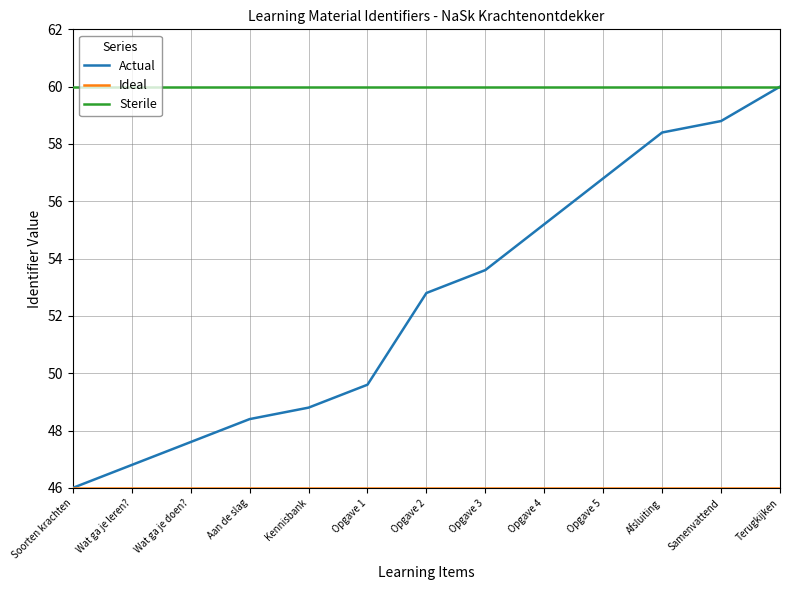

At which category is the sum across all series the highest?

Terugkijken